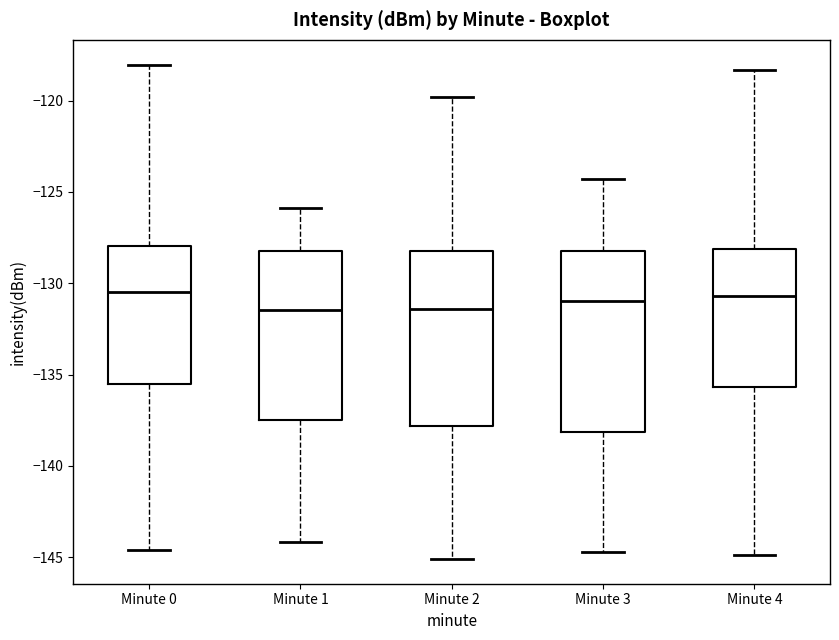

Reading left to right, read every box against the y-axis: the position of its median line, the range the box covers, and the ends of its whiskers. The values are not printed on the chart, so give them approximately, as read against the axis.

Minute 0: median -130.5, box -135.5 to -128.0, whiskers -144.5 to -118.0
Minute 1: median -131.5, box -137.5 to -128.0, whiskers -144.0 to -126.0
Minute 2: median -131.5, box -138.0 to -128.0, whiskers -145.0 to -120.0
Minute 3: median -131.0, box -138.0 to -128.0, whiskers -144.5 to -124.5
Minute 4: median -130.5, box -135.5 to -128.0, whiskers -145.0 to -118.5